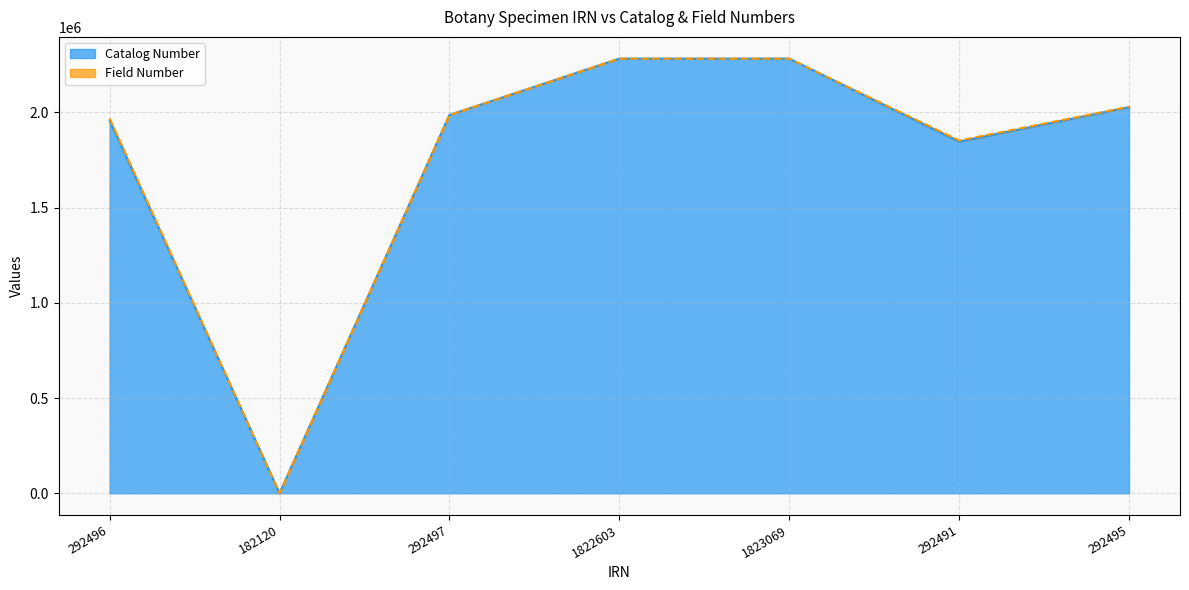

Which category has the highest value across all series?

1822603